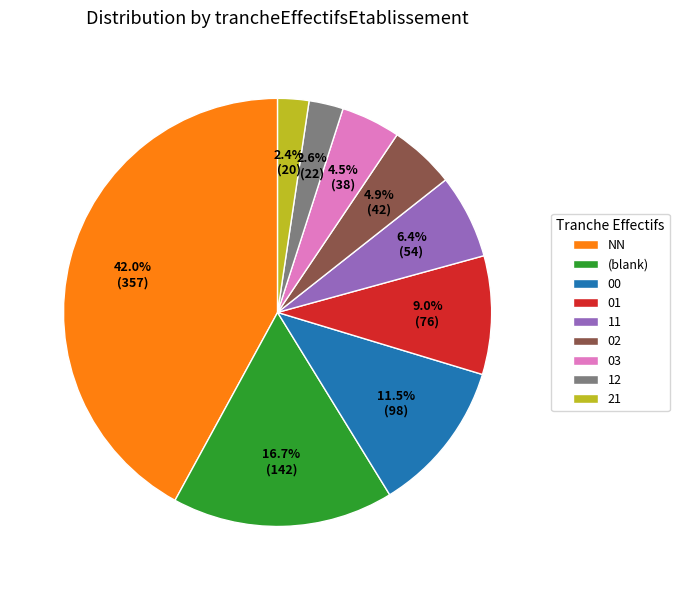

How many slices are in this pie chart?

9